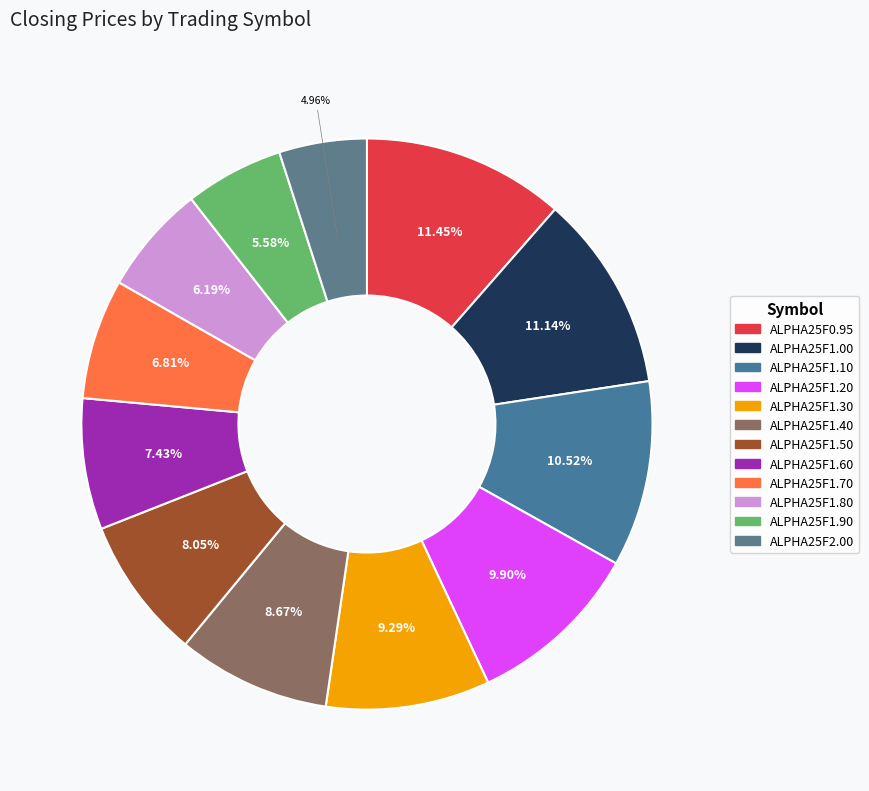

To the nearest percent, what portion does ALPHA25F0.95 represent?

11%